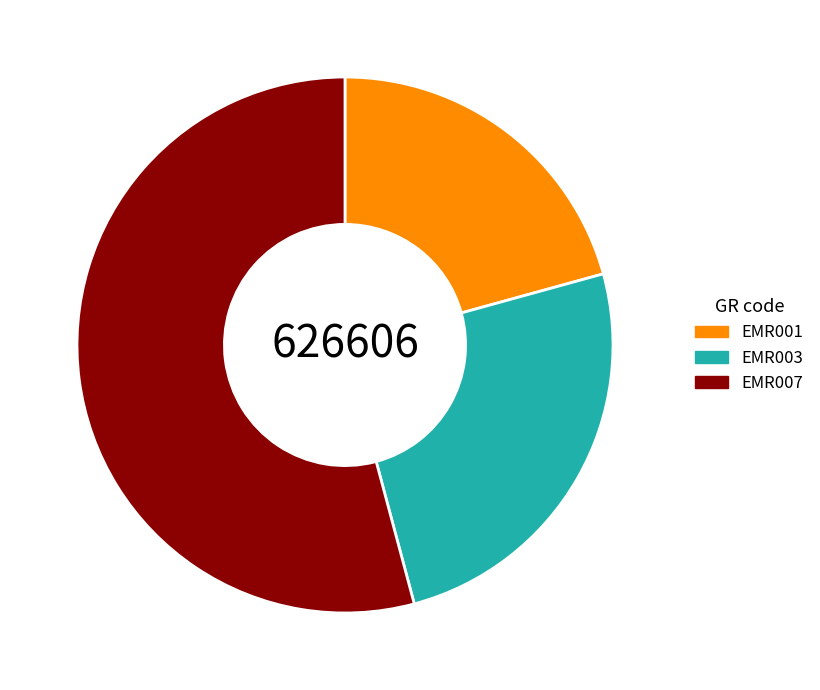

Is it true that EMR007 is 67% of the pie?

False